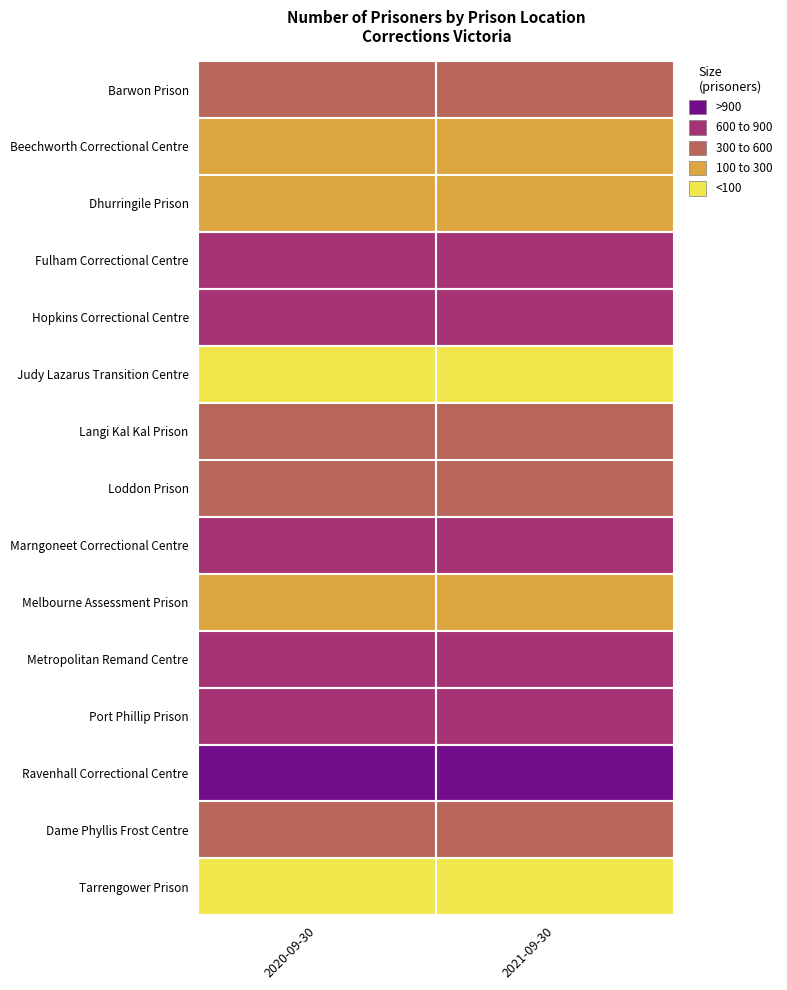

Which category has the lowest value in the 2020-09-30 series?

Judy Lazarus Transition Centre